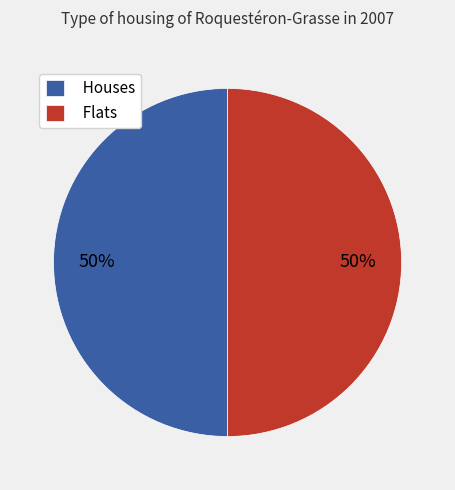

True or false: Houses accounts for 55% of the total.

False